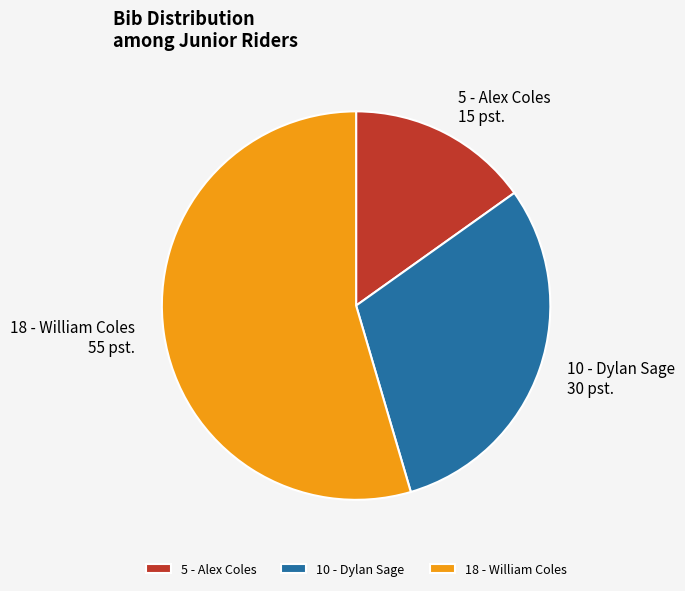

Count the number of slices in the pie.

3